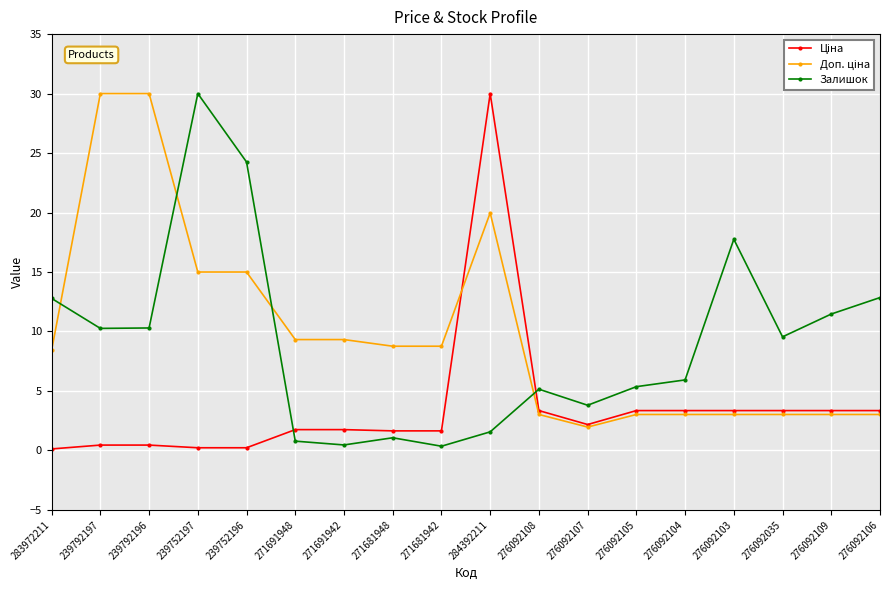

What is the total value across all series at 276092103?

24.1